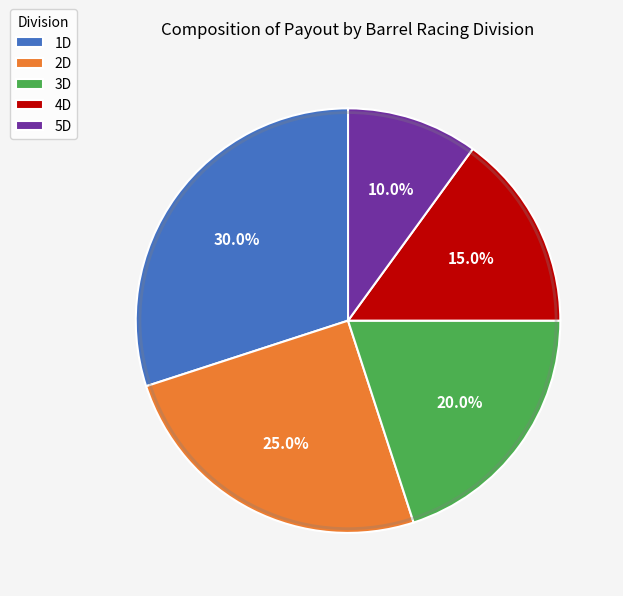

Rank the categories by value from highest to lowest.

1D, 2D, 3D, 4D, 5D